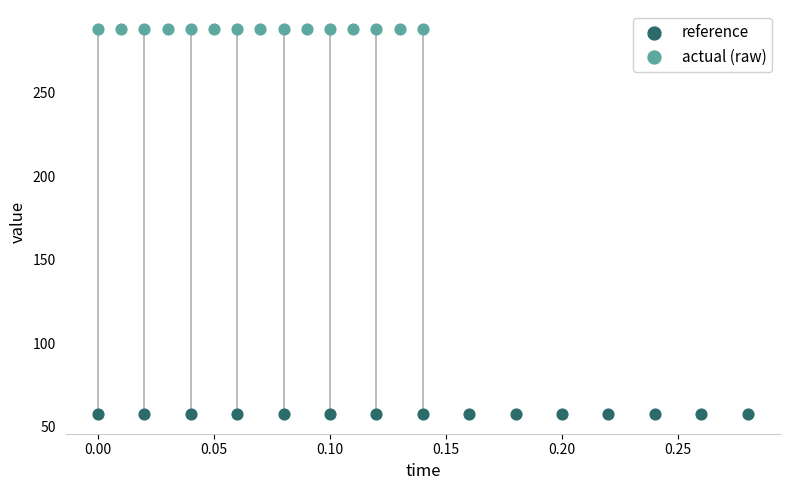

Which series reaches the maximum Y coordinate?

actual (raw)